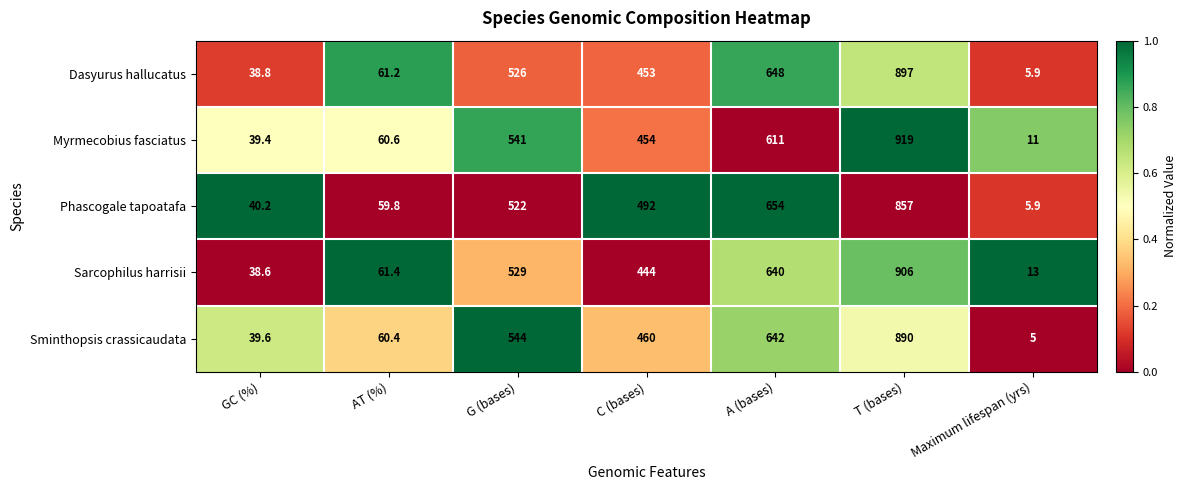

What is the total value across all series at Maximum lifespan (yrs)?

40.8